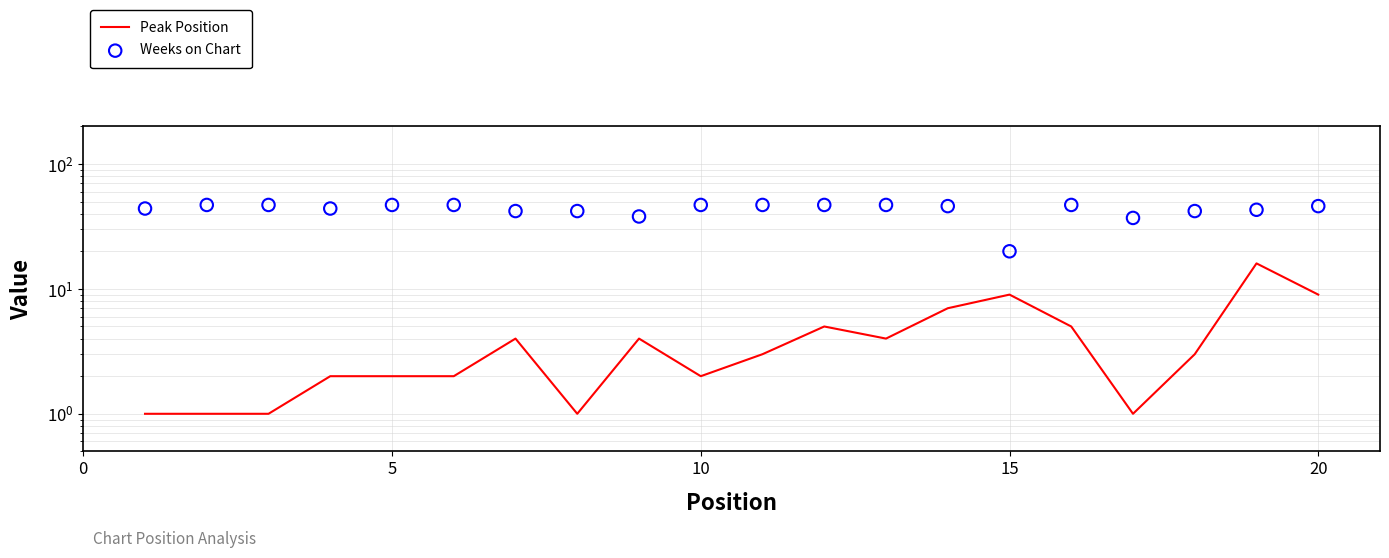

Which series has the widest spread of Y values?

Weeks on Chart